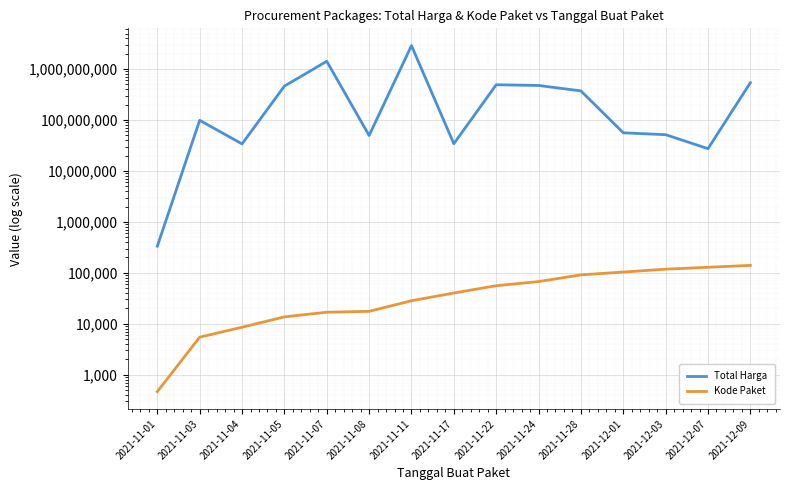

What is the label of the 7th point from the right?

2021-11-22